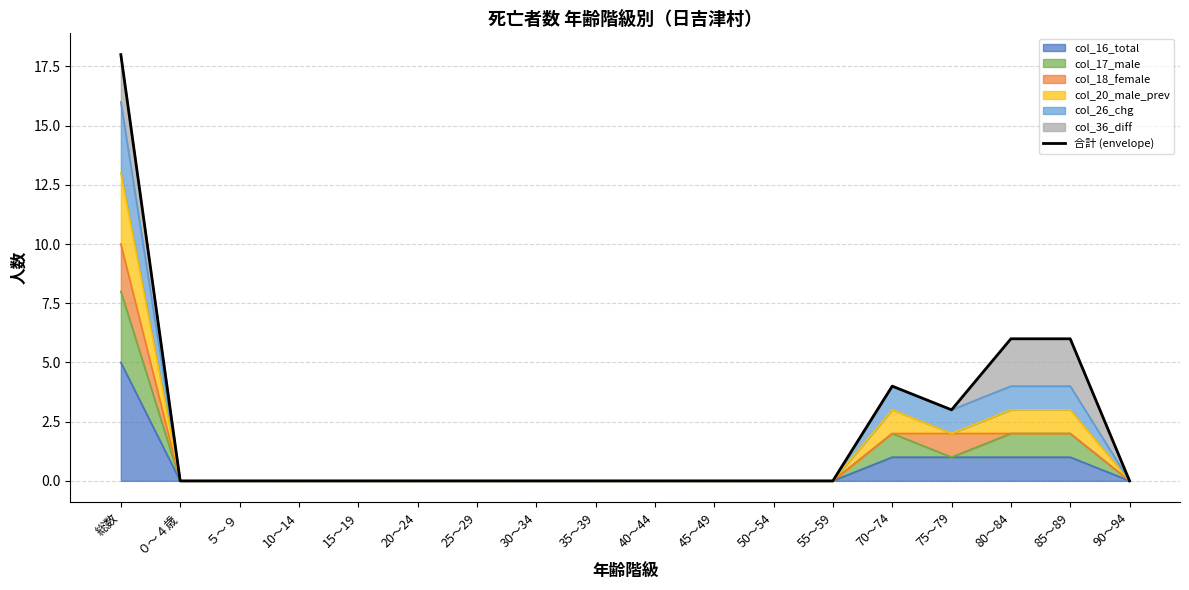

Read the value at 75～79, to the nearest 5.

5